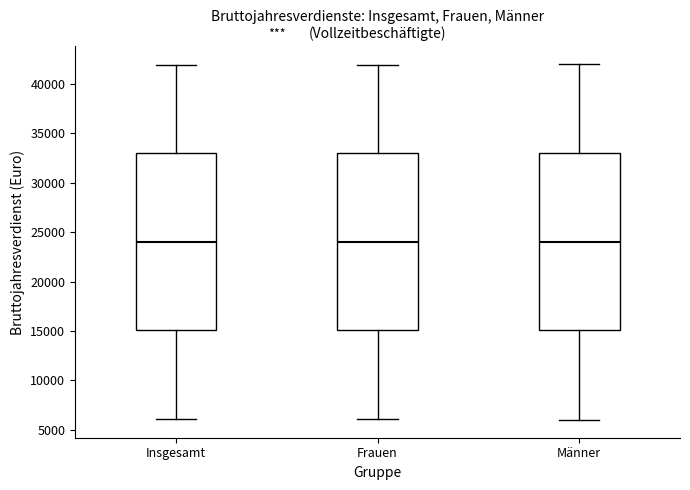

Where is the upper edge of the box for Frauen on the y-axis? The values are not printed on the chart, so give them approximately, as read against the axis.

33000